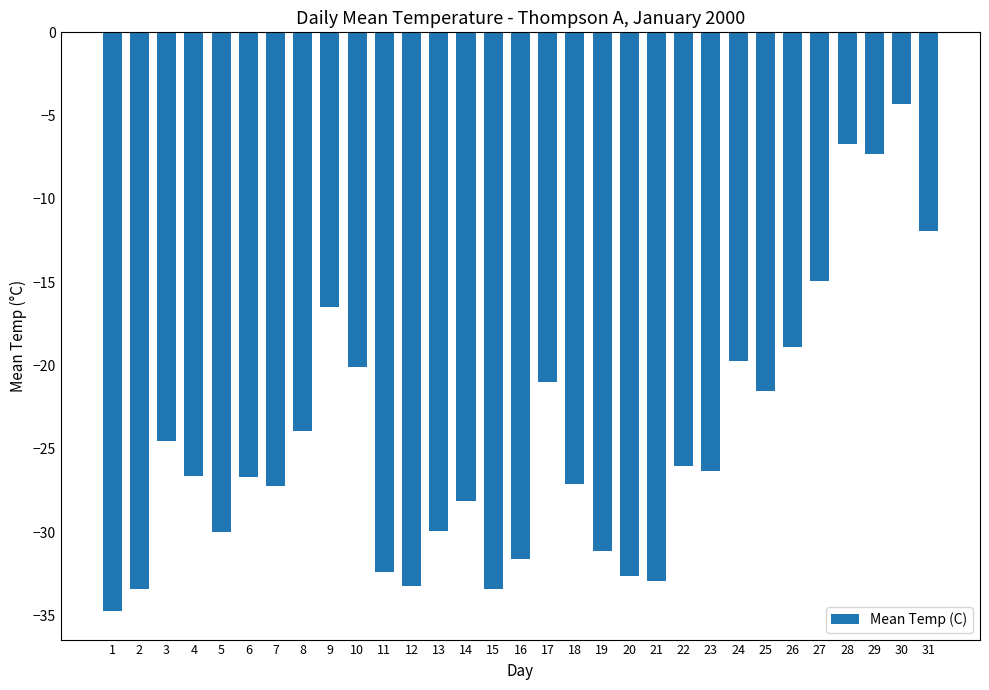

At which label is the value closest to -19?

26